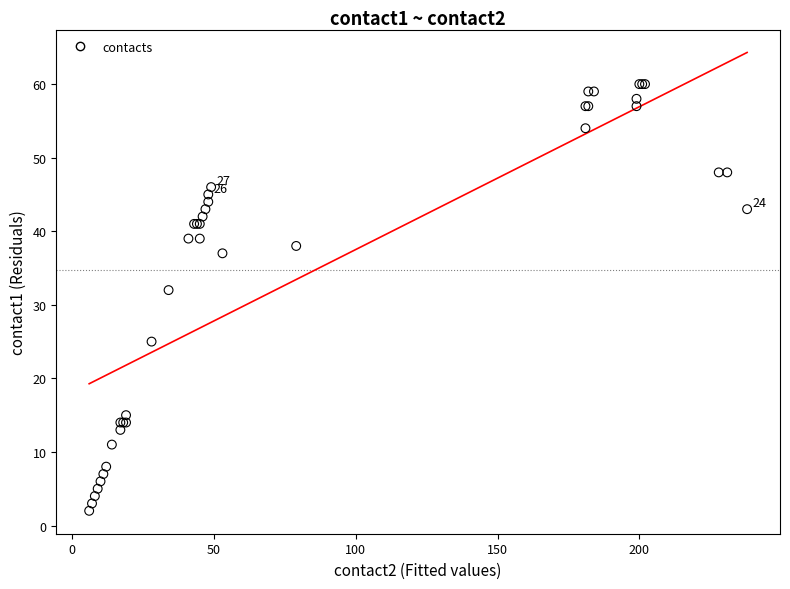

What Y value in the scatter plot is closest to 31?

32